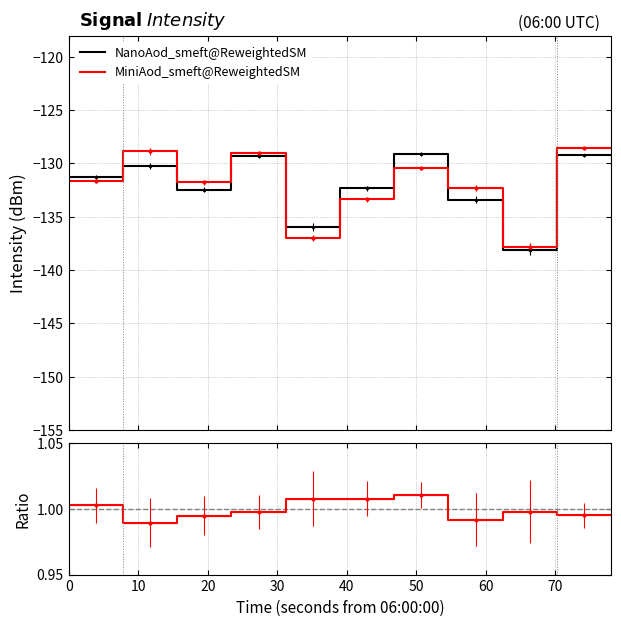

What is the highest value of the MiniAod_smeft@ReweightedSM series?

-128.6